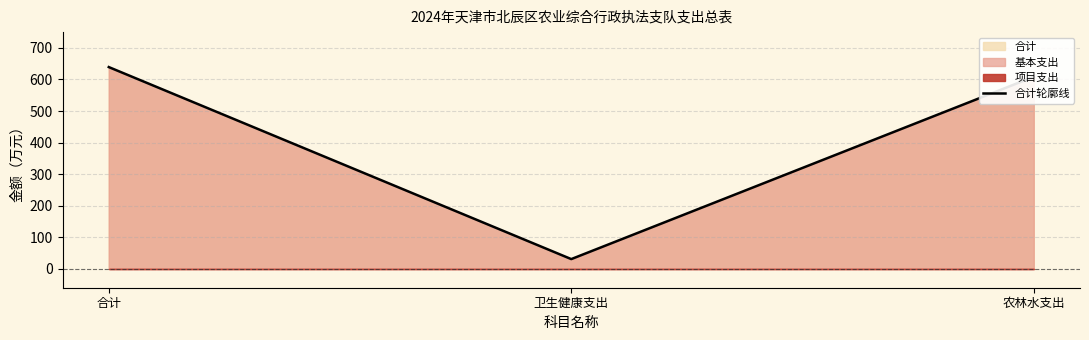

What is the label of the 1st point from the left?

合计